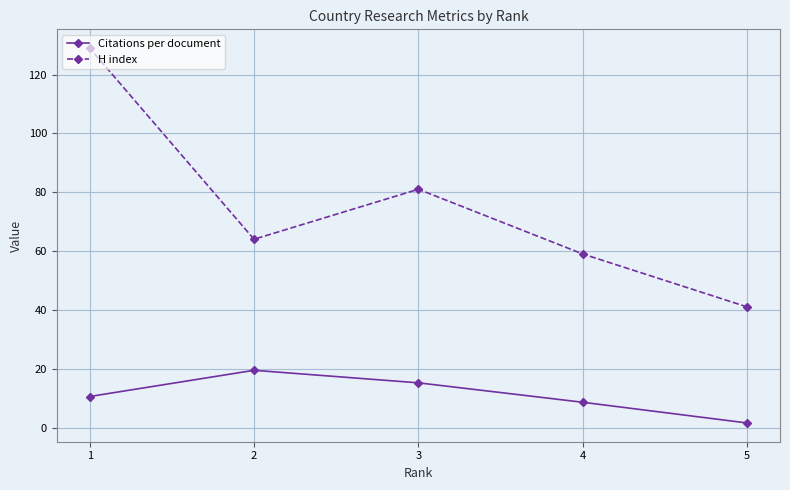

At which category does H index reach its first local valley?

2